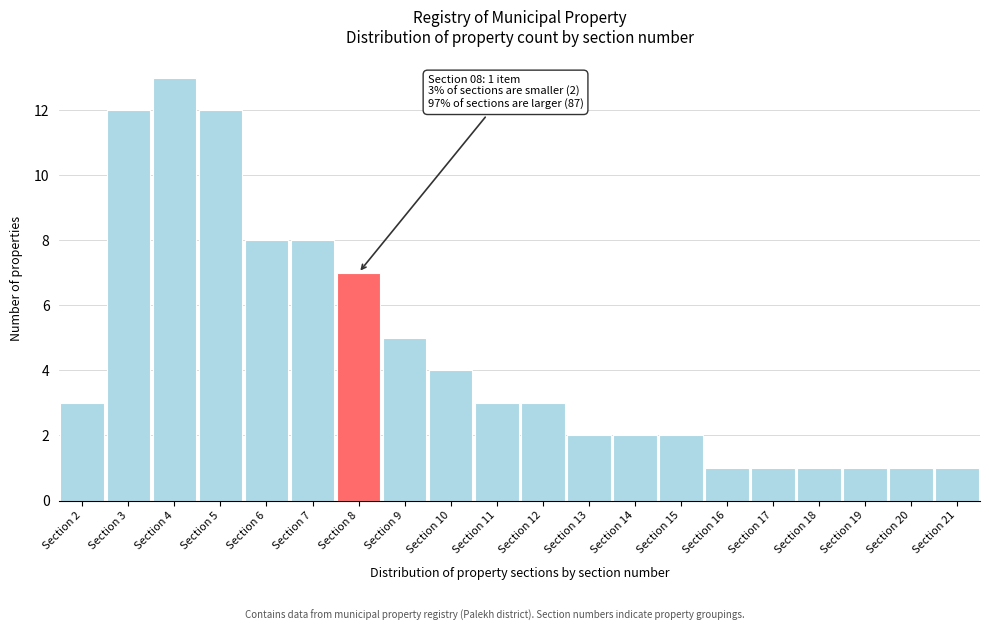

Over which range of the x-axis is the bar tallest?

3.5 to 4.5